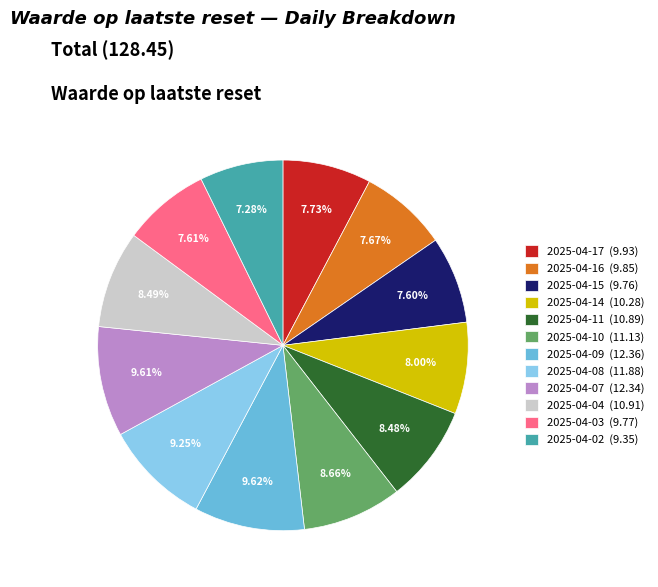

Combined, what portion of the pie is 2025-04-17 and 2025-04-07?

17.3%